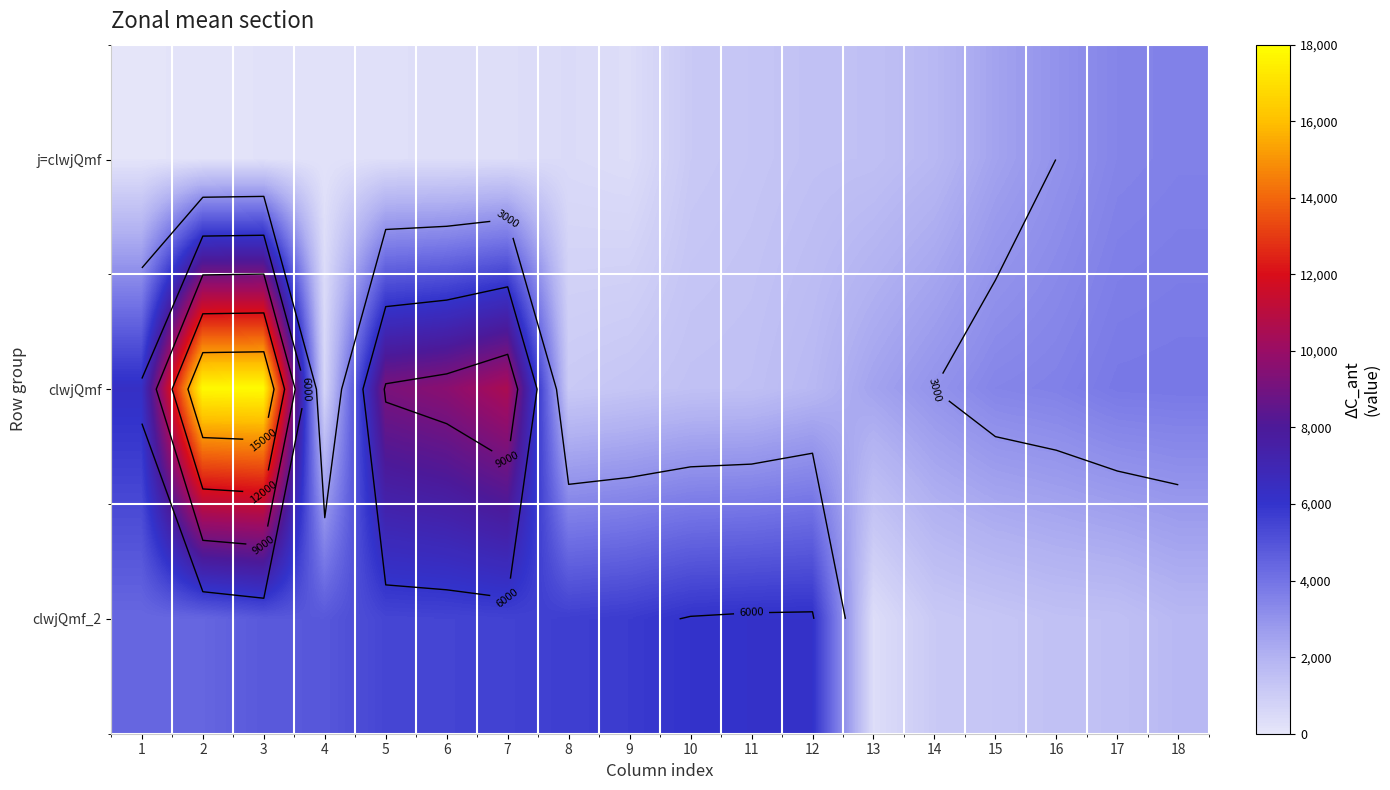

Rank the categories by clwjQmf_2 value from lowest to highest.

13, 14, 15, 16, 17, 18, 1, 2, 3, 4, 5, 6, 7, 8, 9, 10, 11, 12